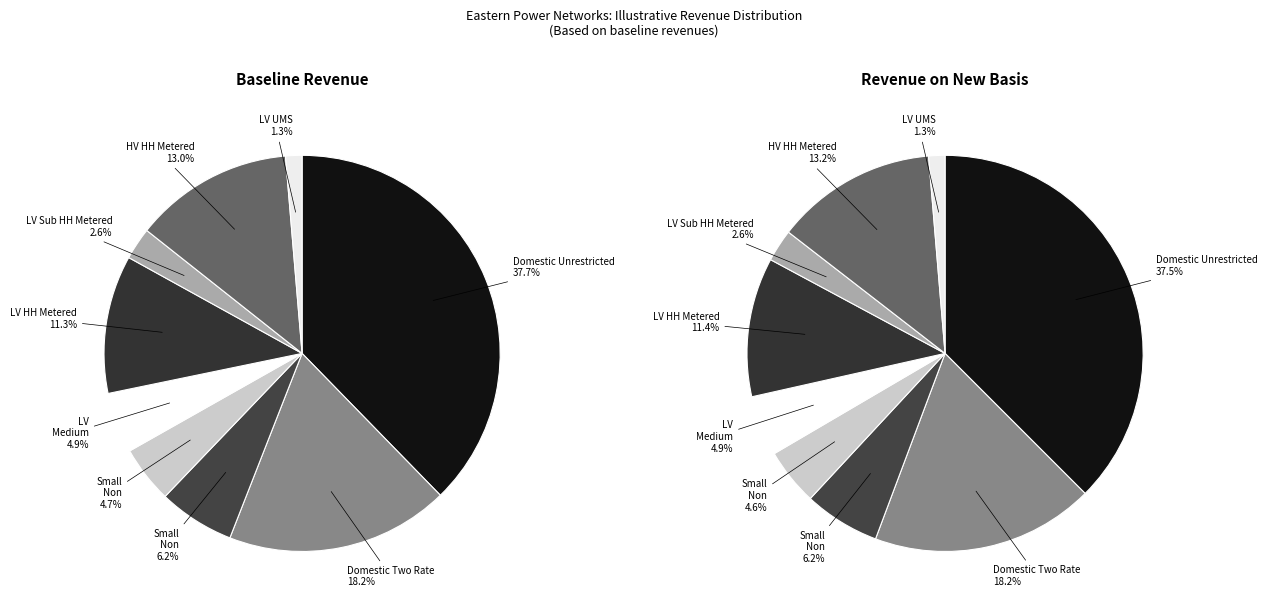

What percentage is the LV UMS slice, to the nearest percent?

1%